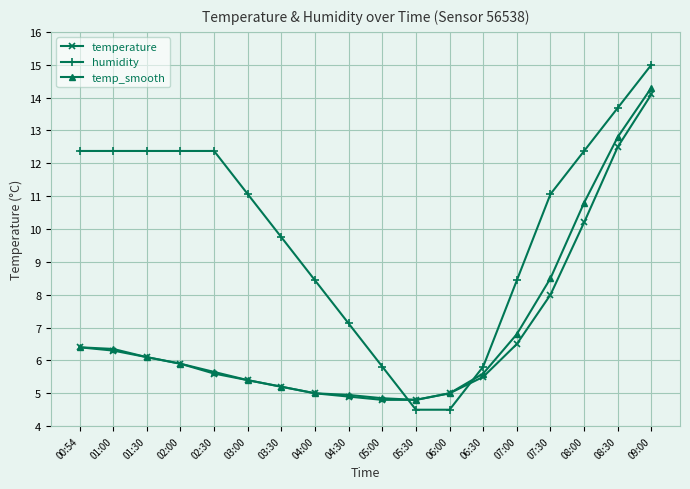

How many intersections are there between humidity and temp_smooth?

2